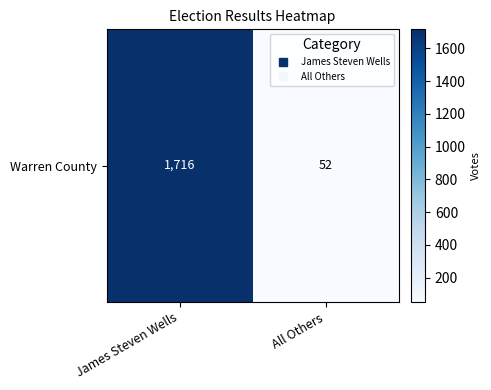

What is the sum of the values at James Steven Wells and All Others?

1768